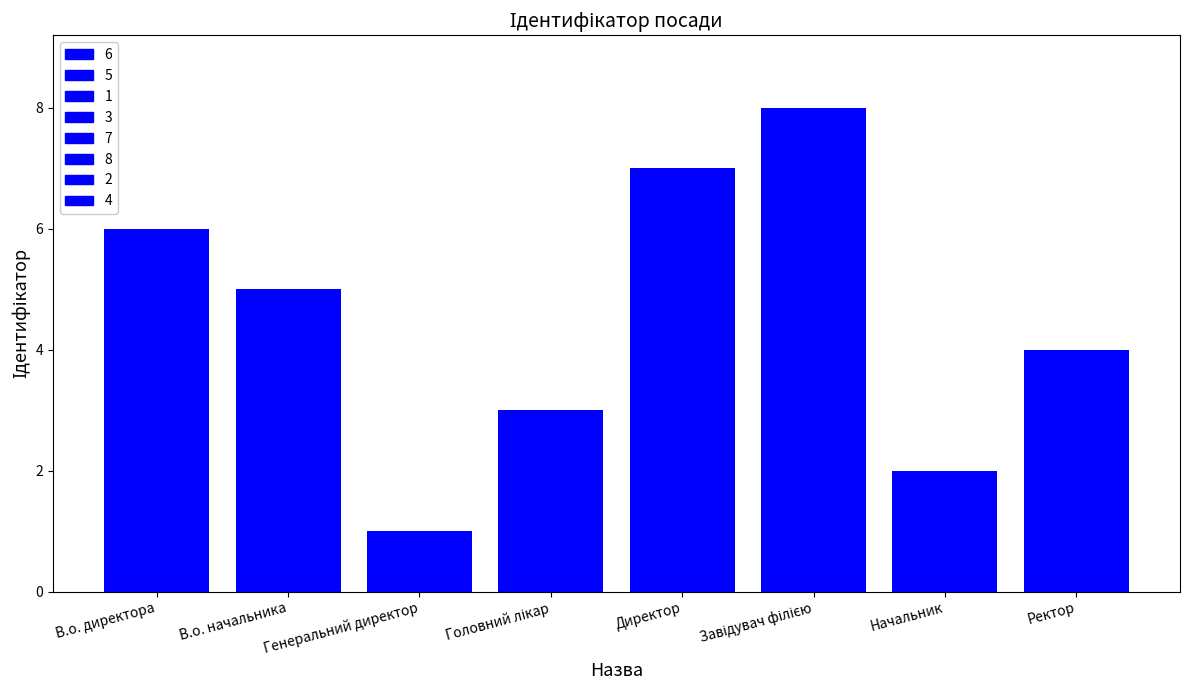

Read the value at Начальник.

2